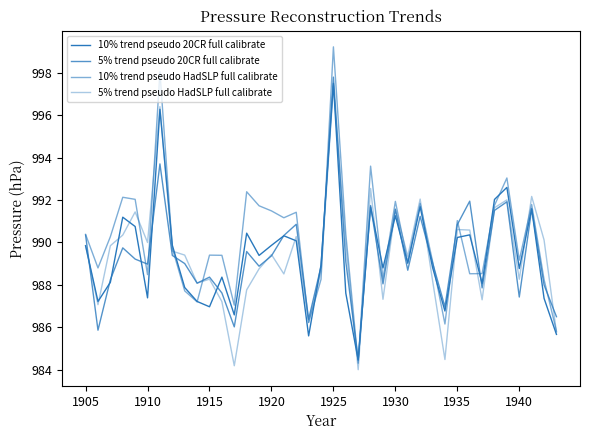

In 10% trend pseudo HadSLP full calibrate, how many points are higher than both neighbors (excluding endpoints)?

12